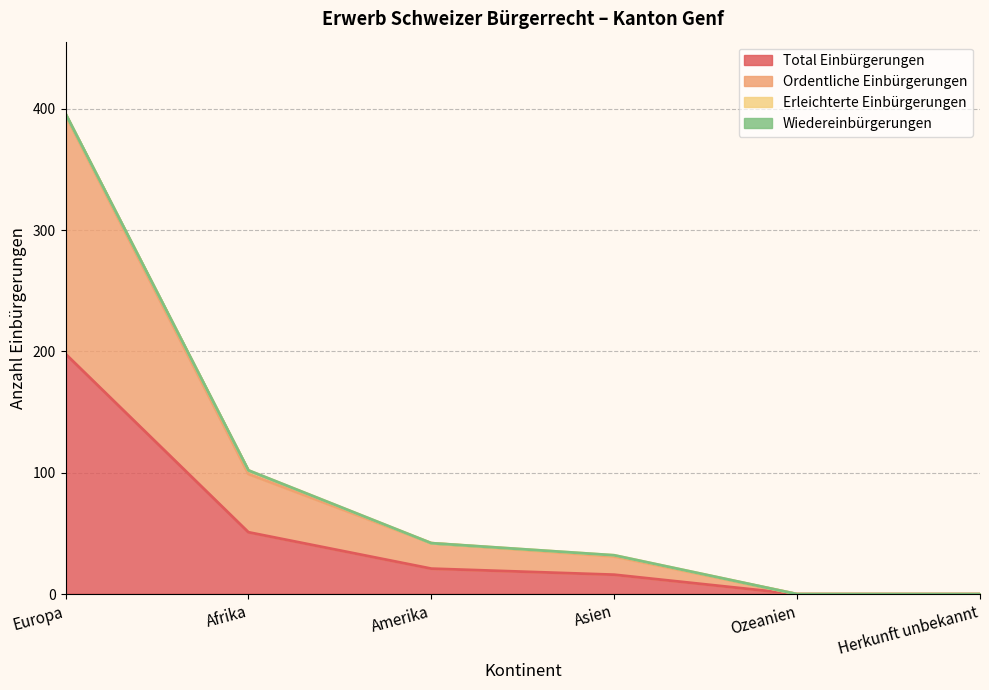

True or false: Ordentliche Einbürgerungen has a value of 395 at Europa.

True